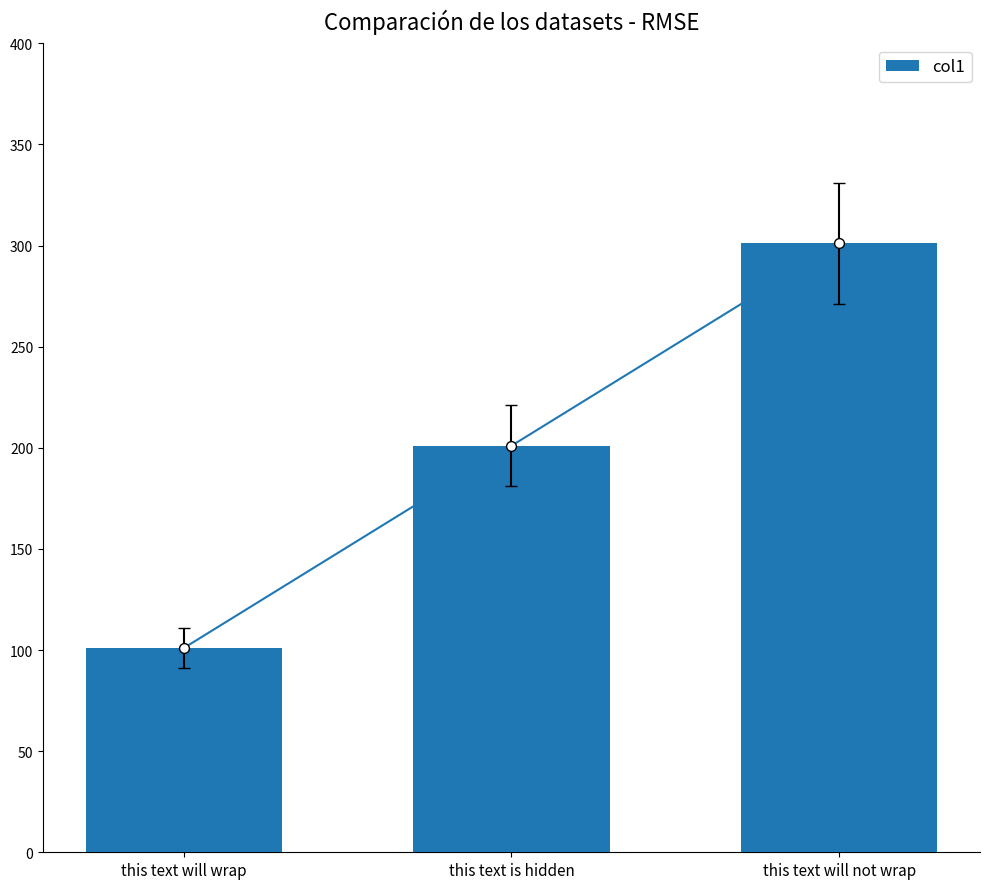

Which has a higher value, this text will wrap or this text is hidden?

this text is hidden